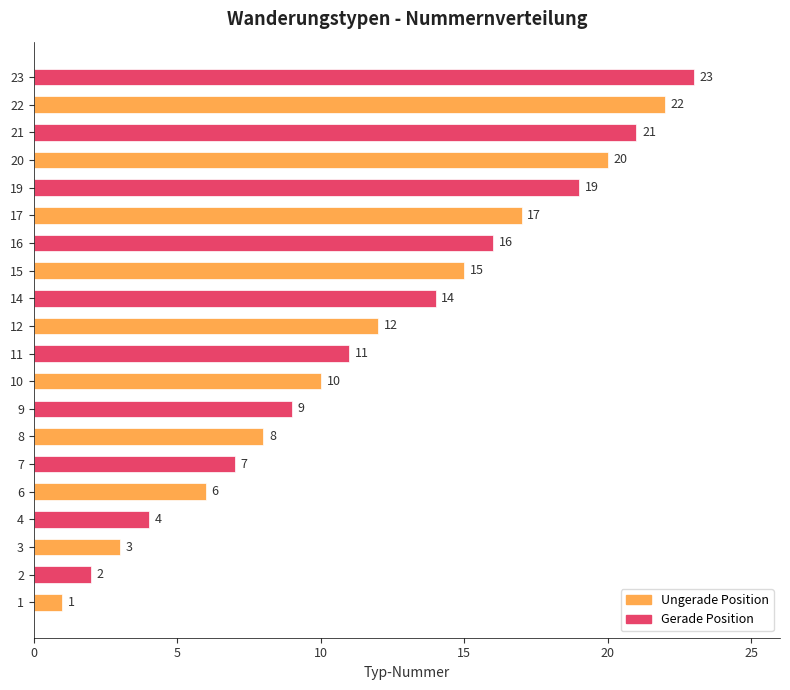

List the labels in order of value, smallest first.

1, 2, 3, 4, 6, 7, 8, 9, 10, 11, 12, 14, 15, 16, 17, 19, 20, 21, 22, 23